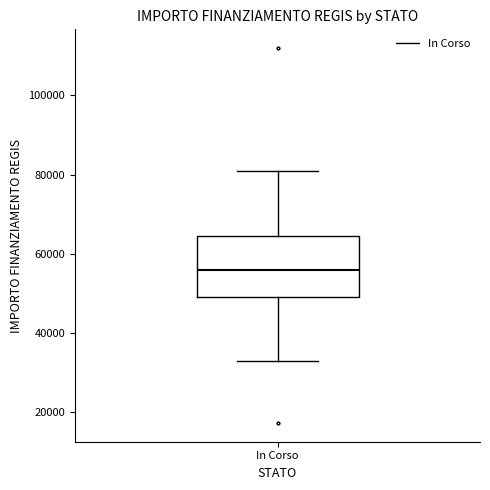

Read this box plot against the y-axis: the position of the median line, the range covered by the box, and the ends of both whiskers. The values are not printed on the chart, so give them approximately, as read against the axis.

median 56000, box 50000 to 64000, whiskers 32000 to 80000